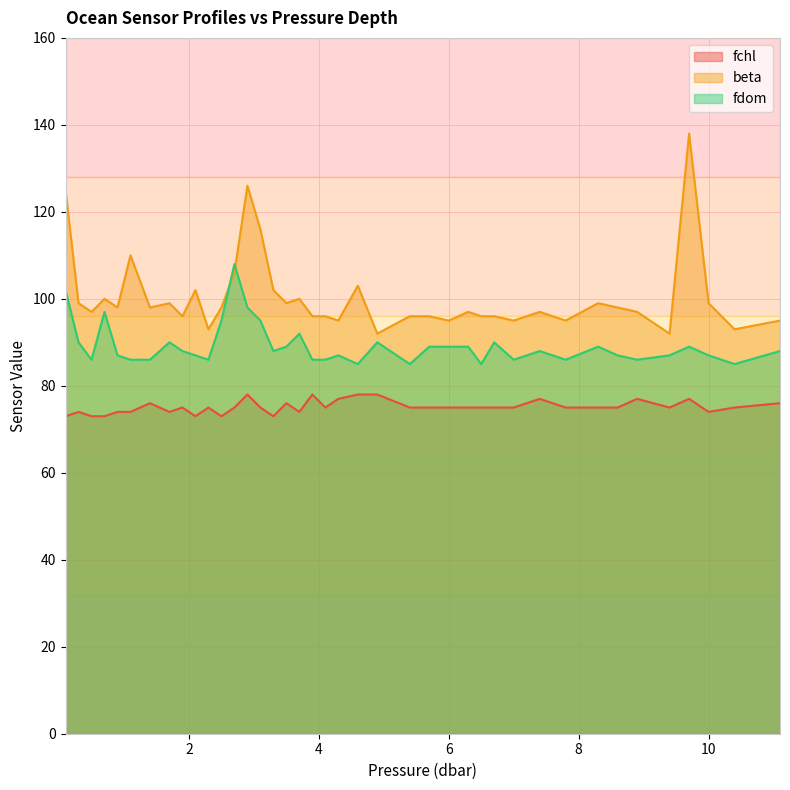

List the series in order of their overall mean, lowest first.

fchl, fdom, beta